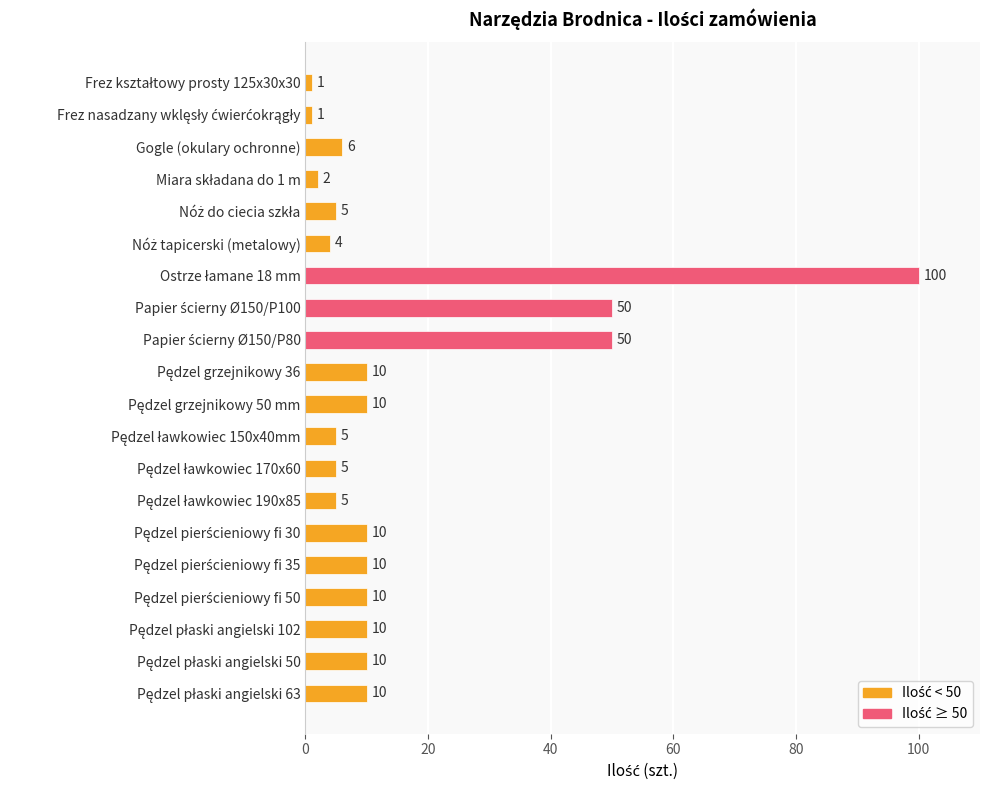

What is the value of the 19th bar from the top?

10